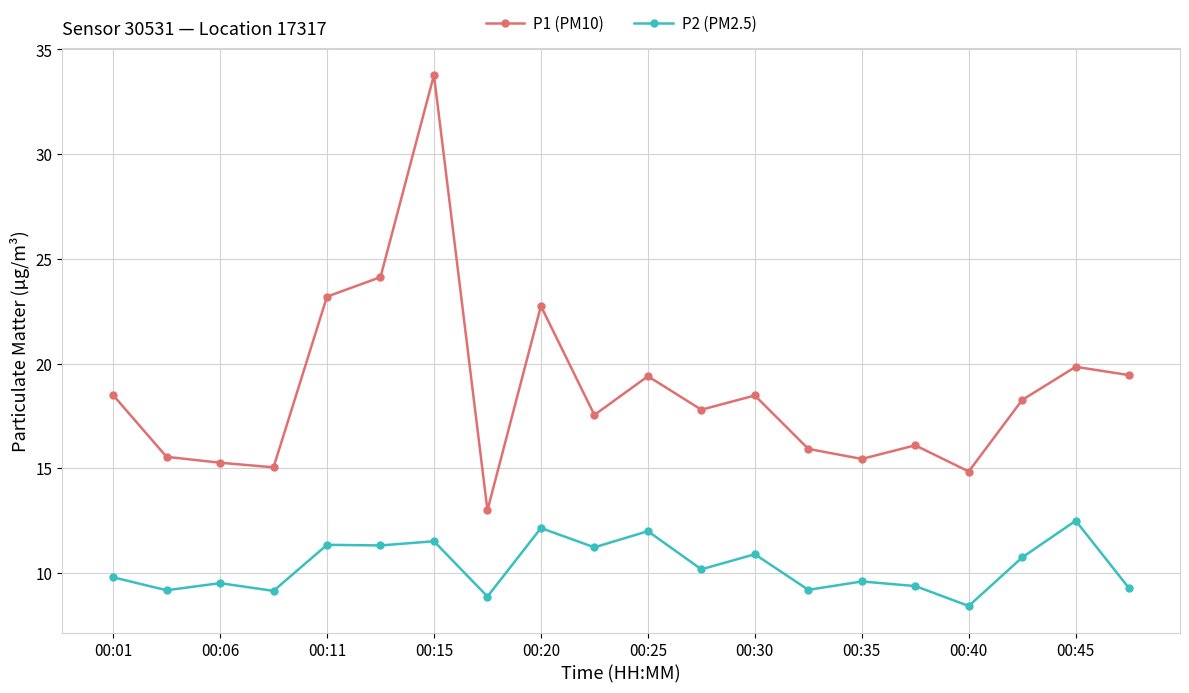

What are all the series names shown in the legend?

P1 (PM10), P2 (PM2.5)